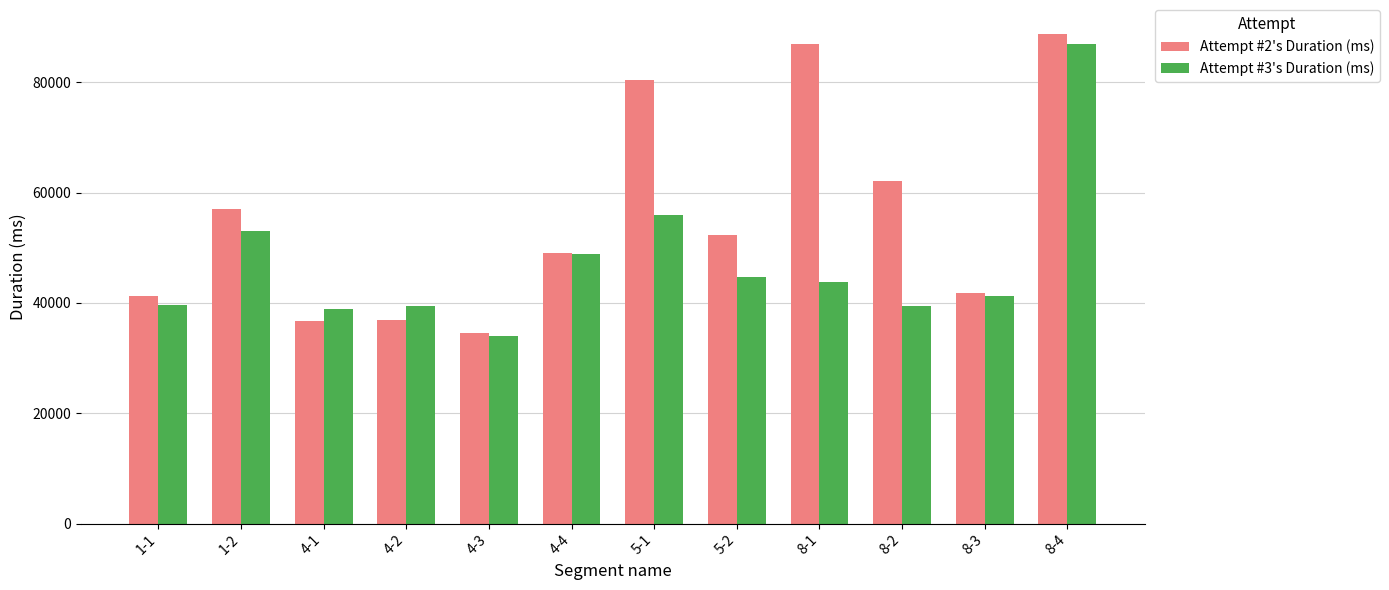

What is the value of the Attempt #2's Duration (ms) bar at the 6th from the left?

49052